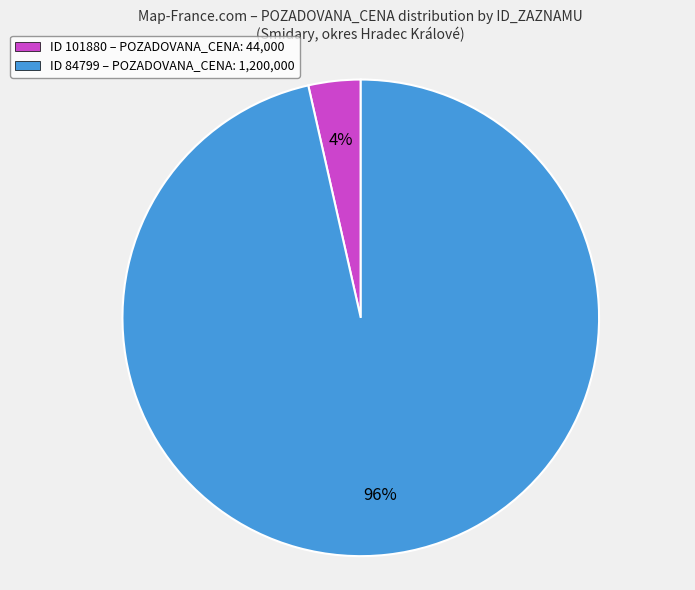

Is there any slice that represents more than half of the pie?

Yes